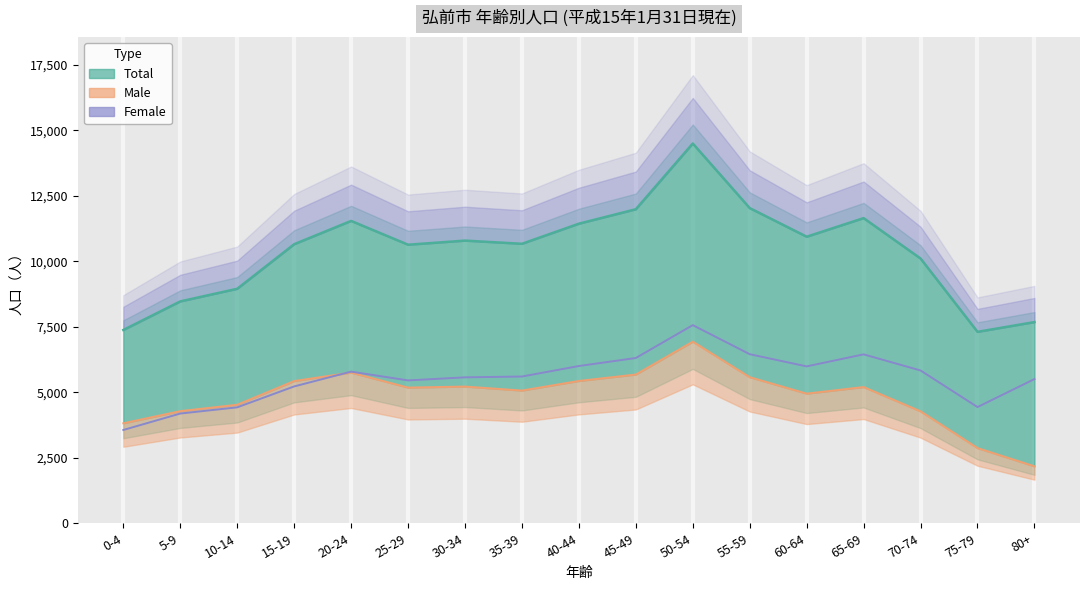

What is the label of the 10th point from the left?

45-49